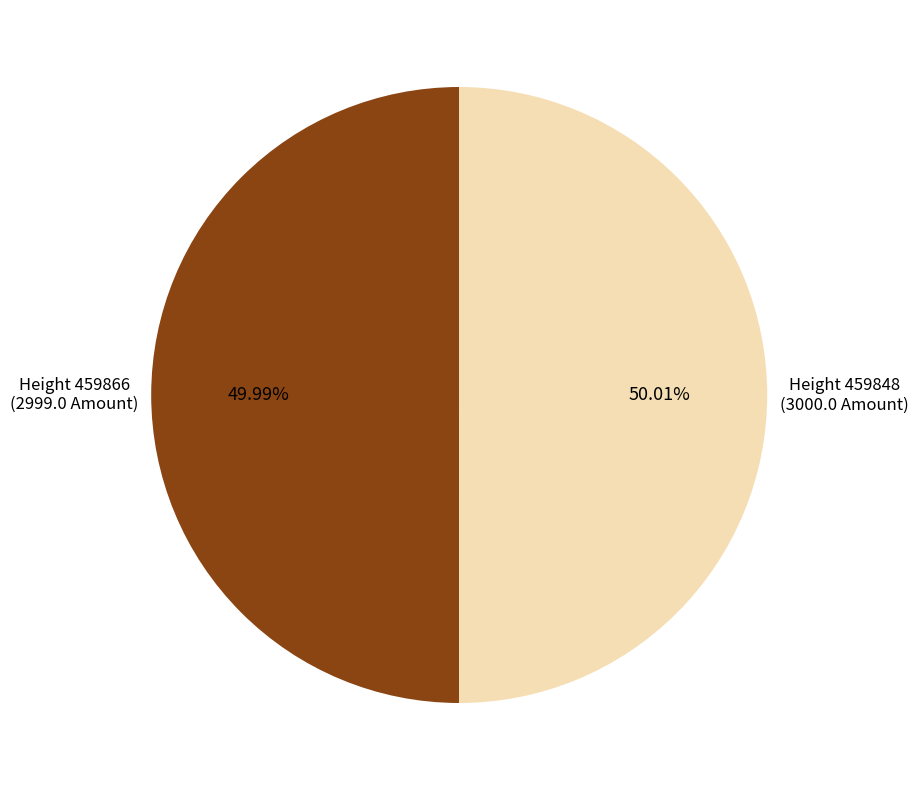

Does any single category account for the majority?

Yes